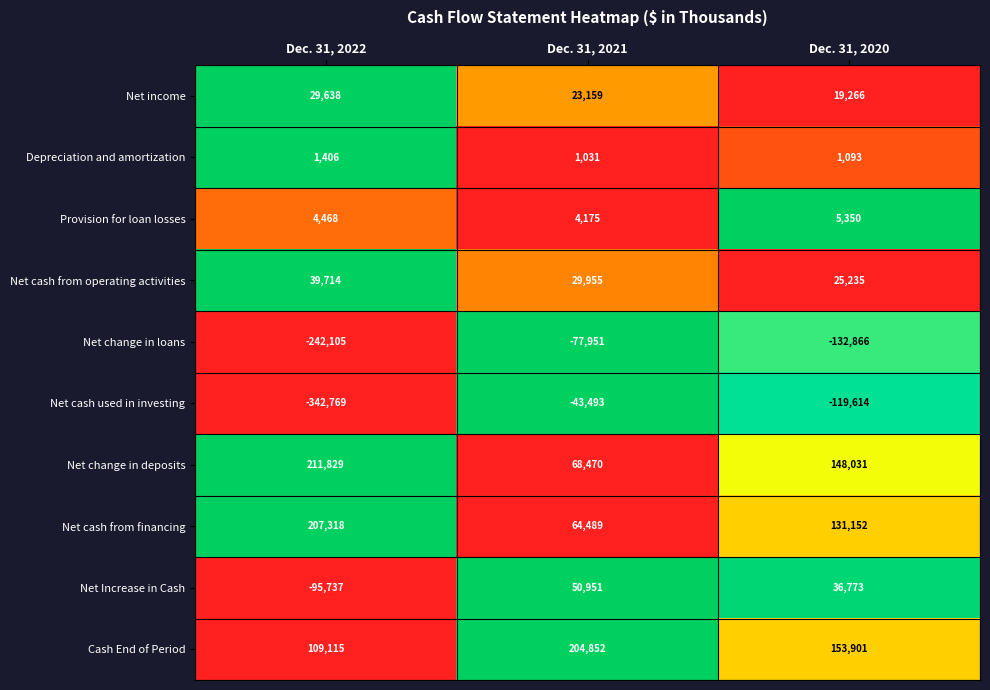

Which series has the largest total across all categories?

Cash End of Period